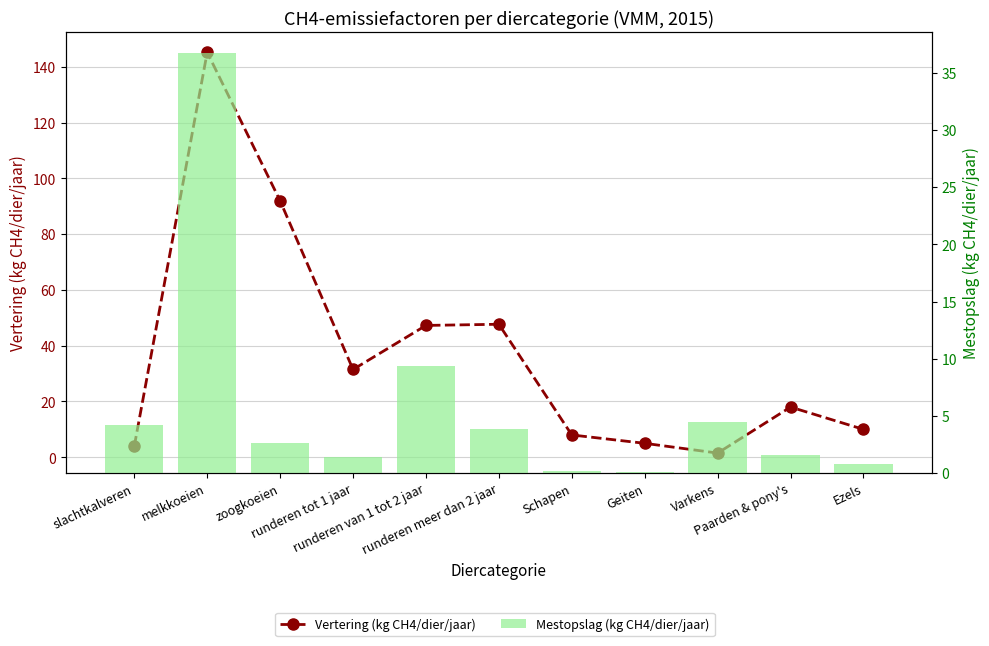

Is it true that Mestopslag (kg CH4/dier/jaar) equals 2.6 at zoogkoeien?

True